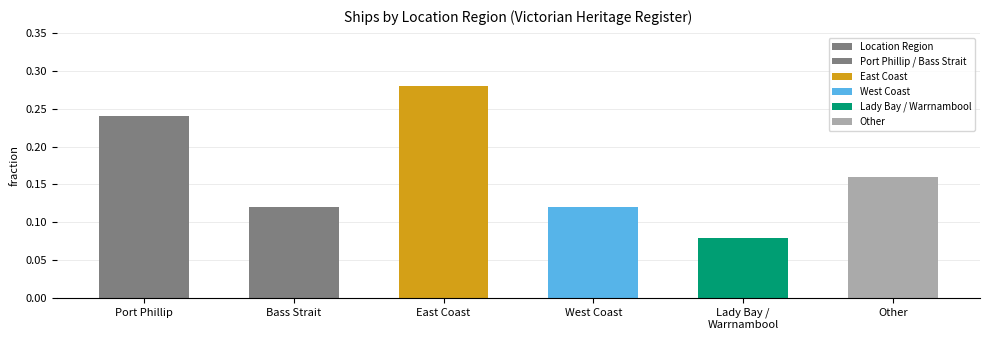

What is the difference between the values at Lady Bay /
Warrnambool and East Coast?

0.2